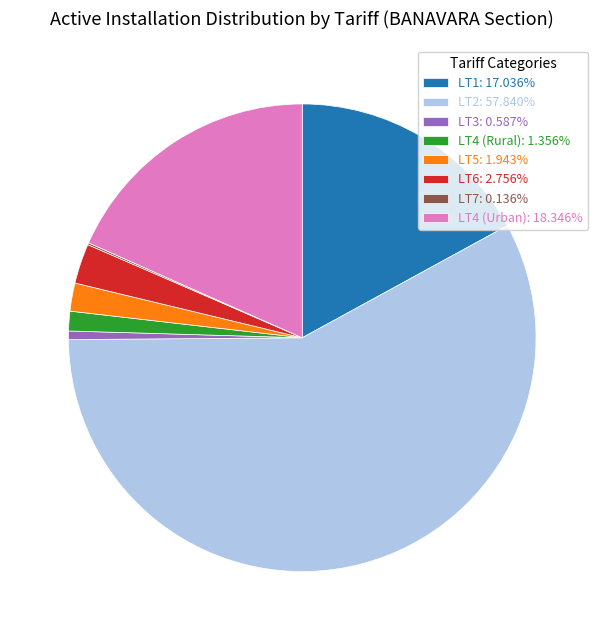

Is there any slice that represents more than half of the pie?

Yes